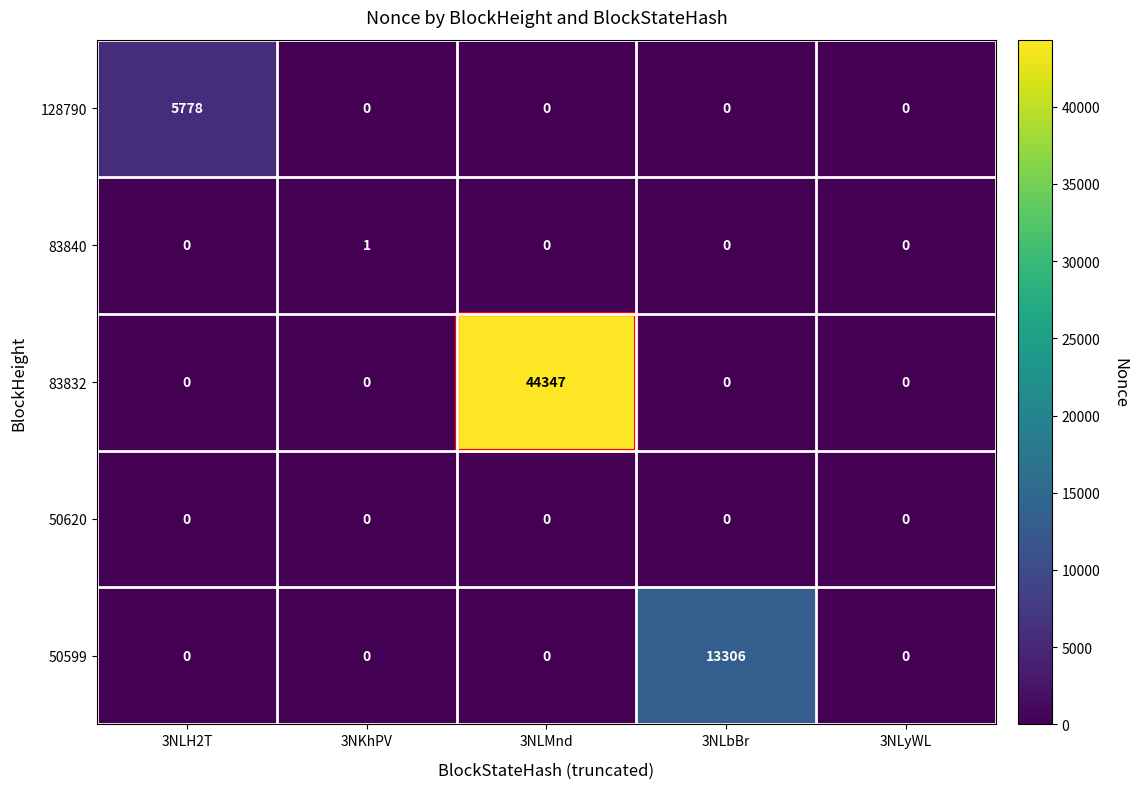

At which category is the sum across all series the highest?

3NLMnd